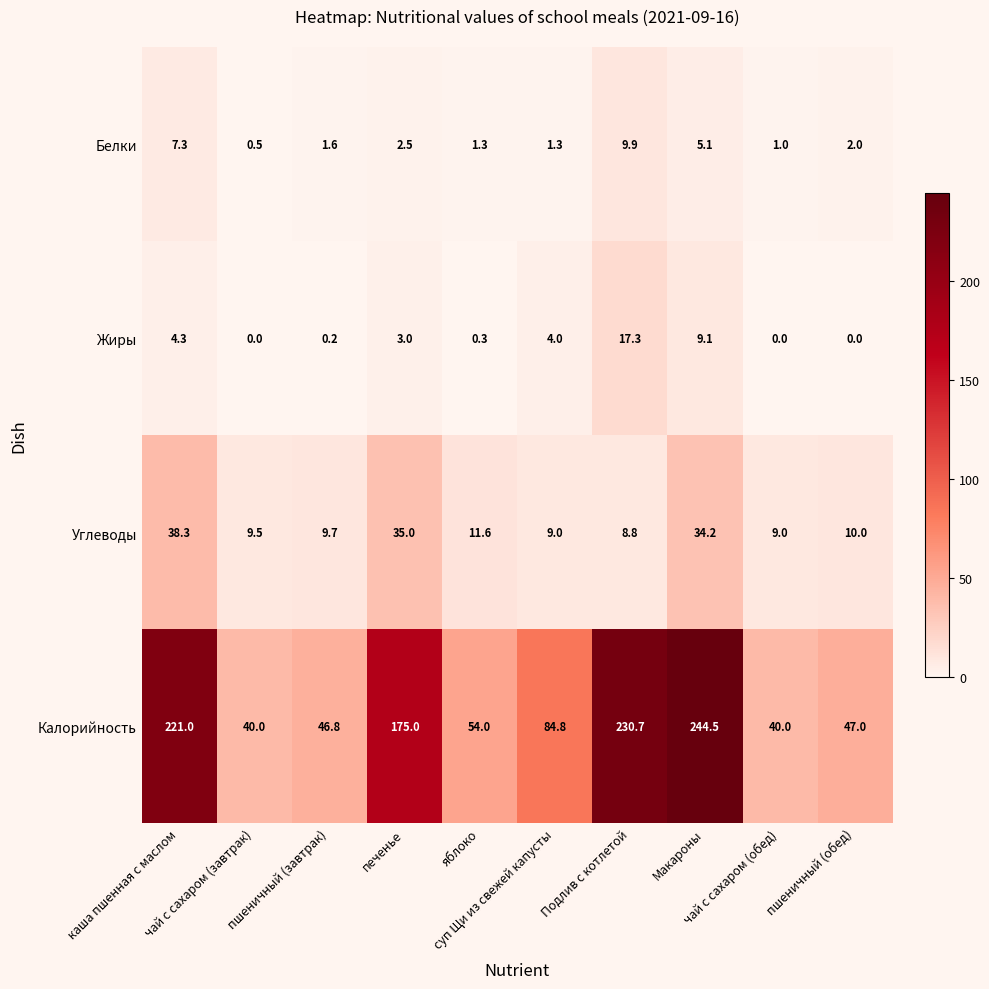

Rank the series by their maximum value, from highest to lowest.

Калорийность, Углеводы, Жиры, Белки